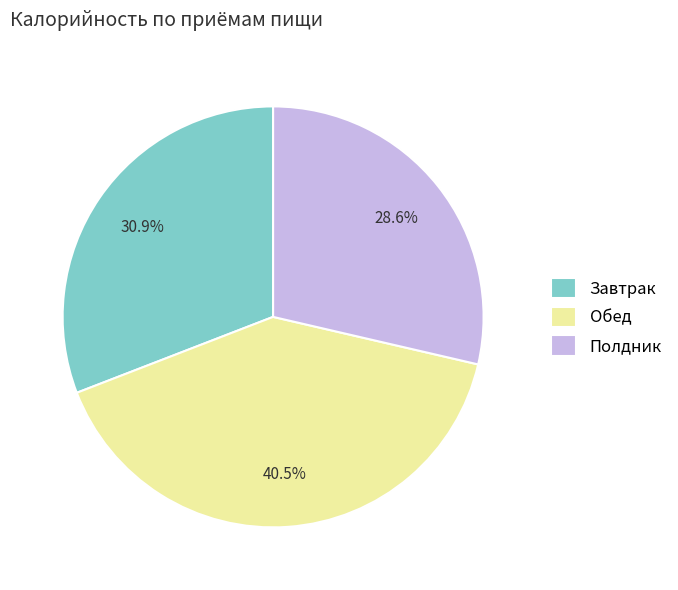

What is the total percentage of Завтрак and Полдник?

59.5%